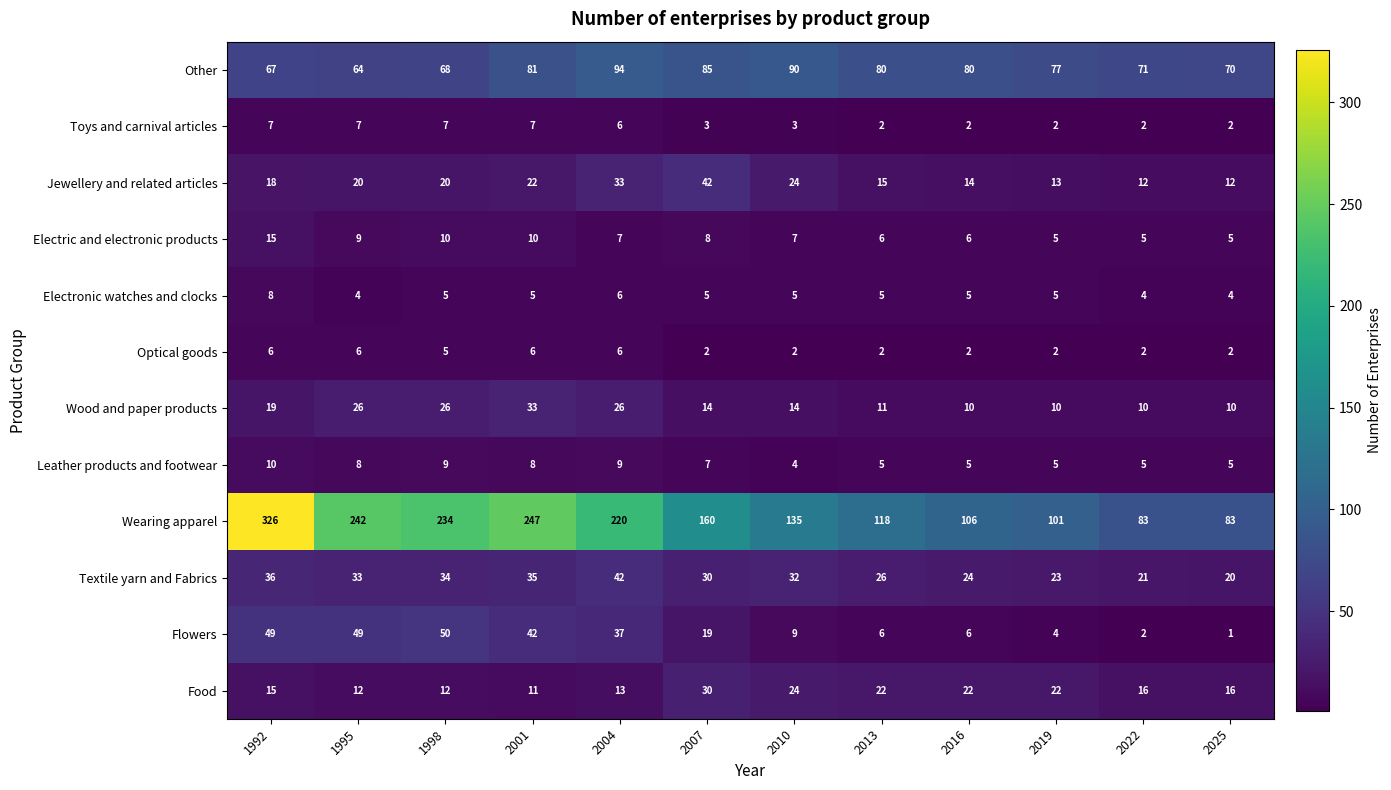

What is the difference between the highest and lowest values at 2016?

104